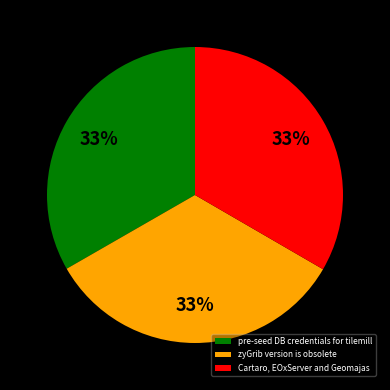

To the nearest percent, what is the average slice percentage?

33%